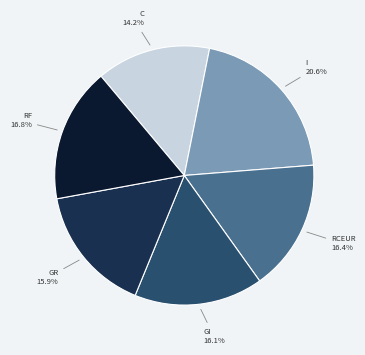

To the nearest percent, what is the difference between the largest and smallest slice percentages?

6%